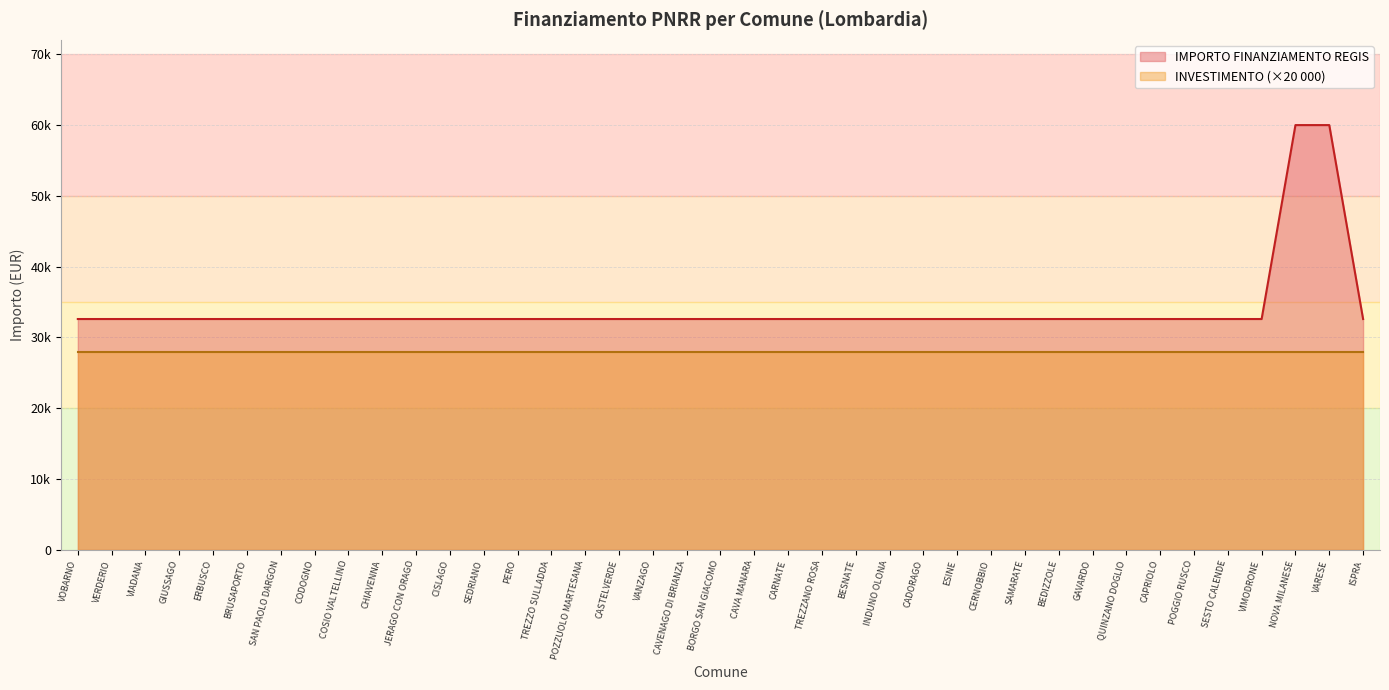

What is the label of the 9th point from the left?

COSIO VALTELLINO